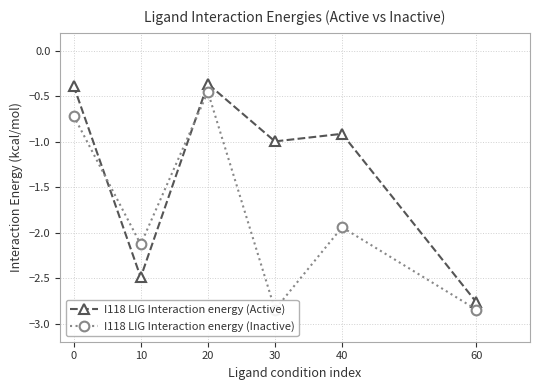

At how many categories does at least one series exceed -1?

4